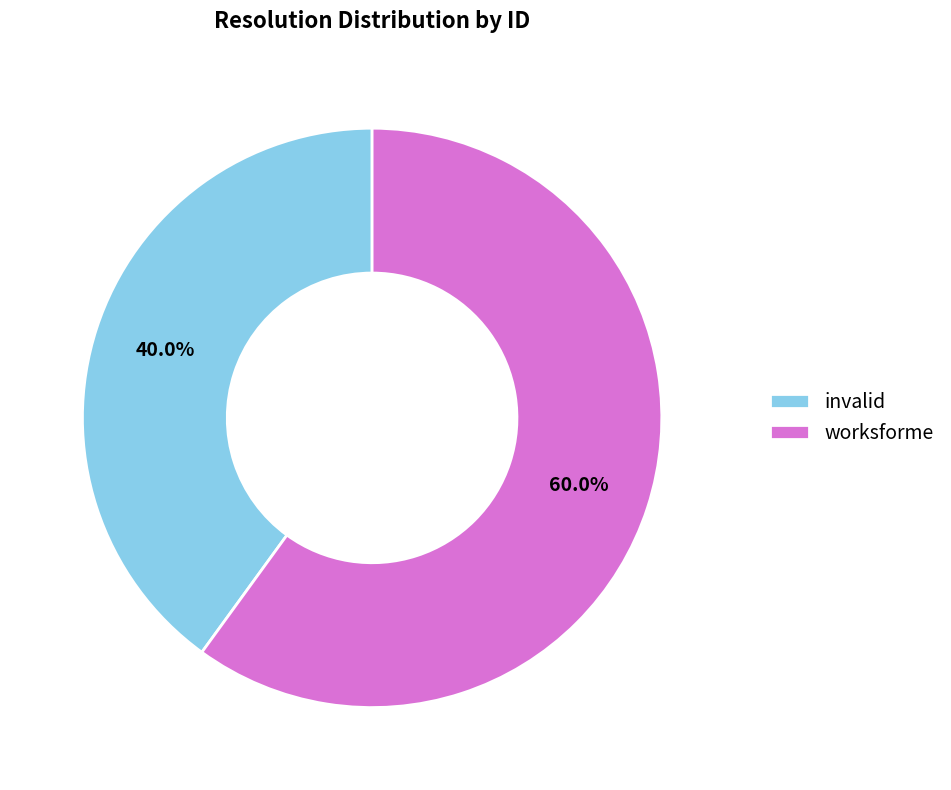

Is it true that invalid is 50% of the pie?

False